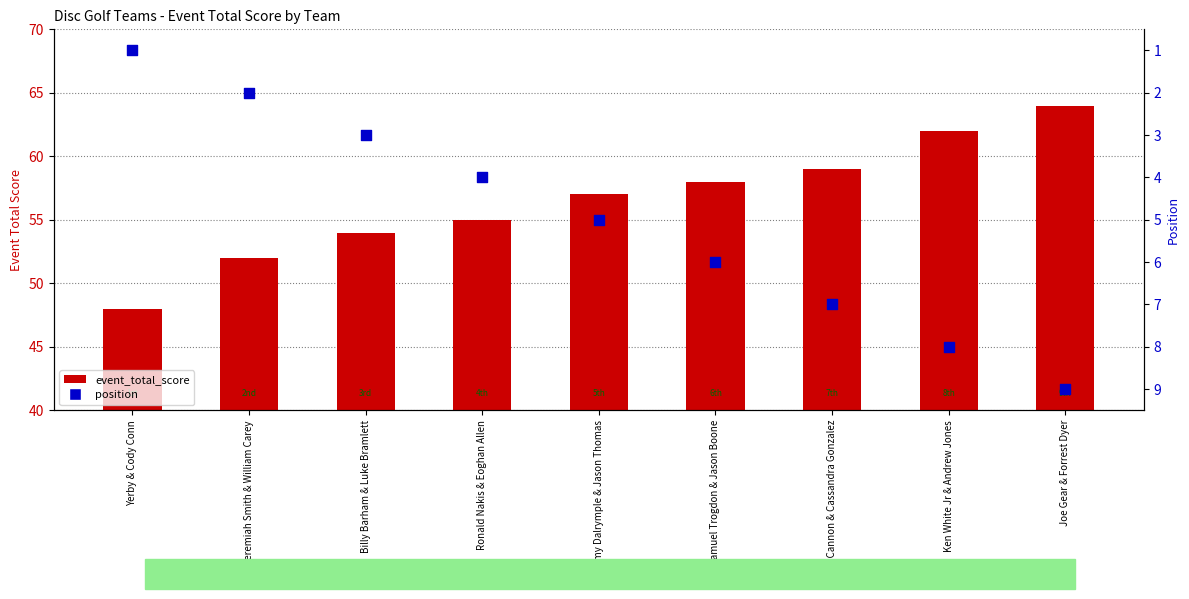

What are all the series names shown in the legend?

event_total_score, position